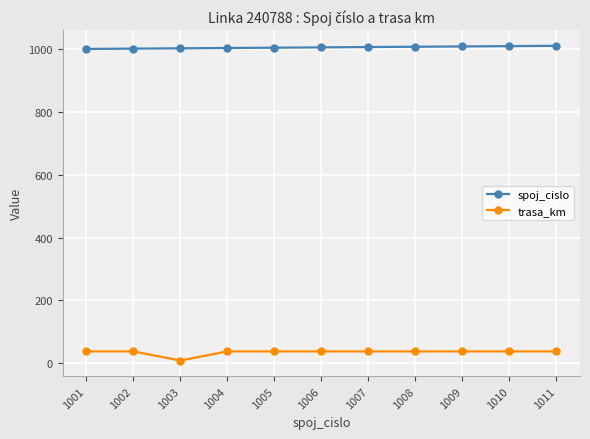

Count the number of data series in this chart.

2